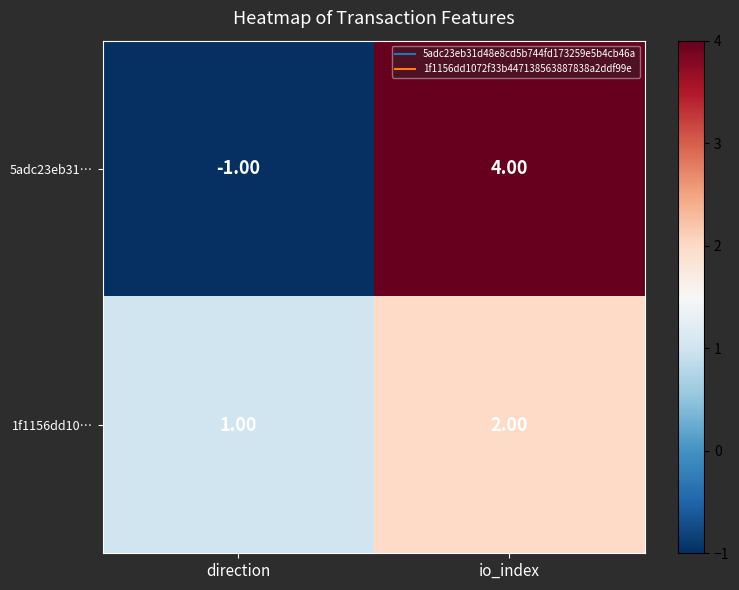

What is the sum of the 1f1156dd10… values at direction and io_index?

3